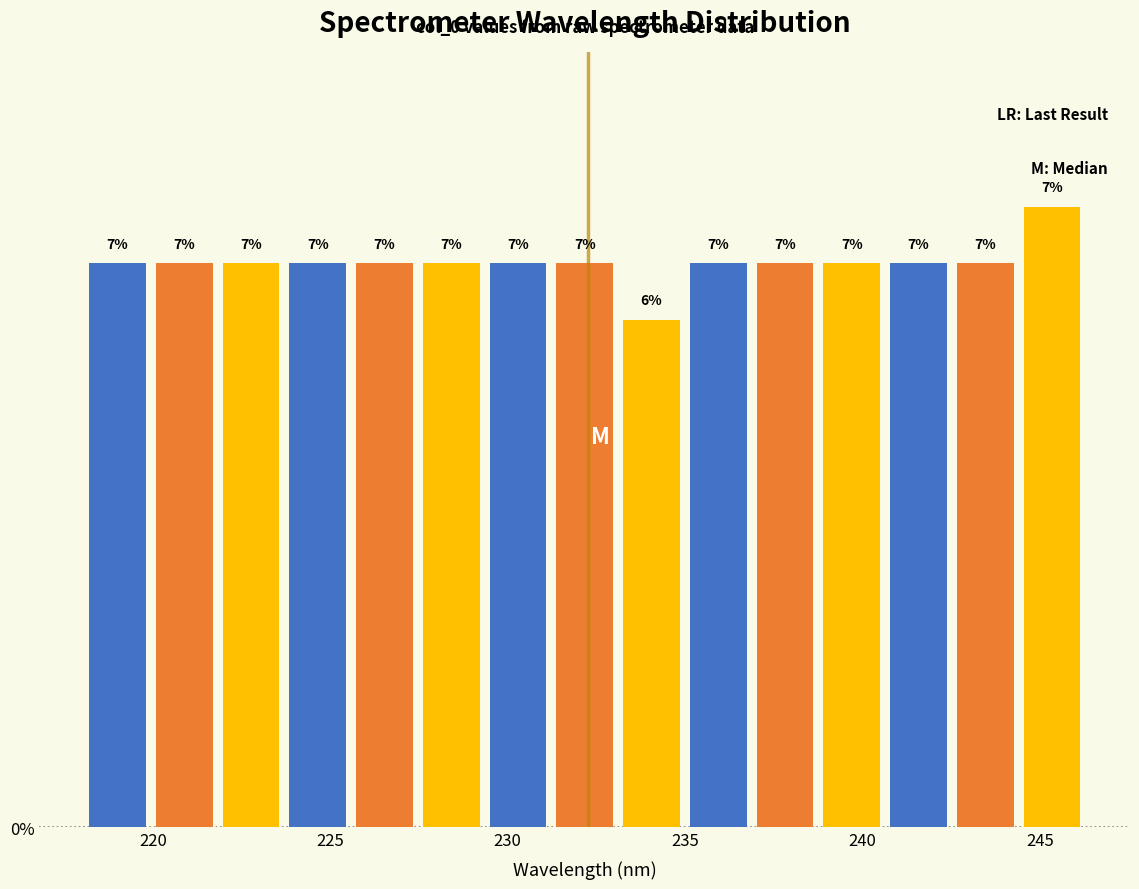

Around what value on the x-axis is the tallest bar? Give the approximate position of its centre, as read against the axis.

245.5